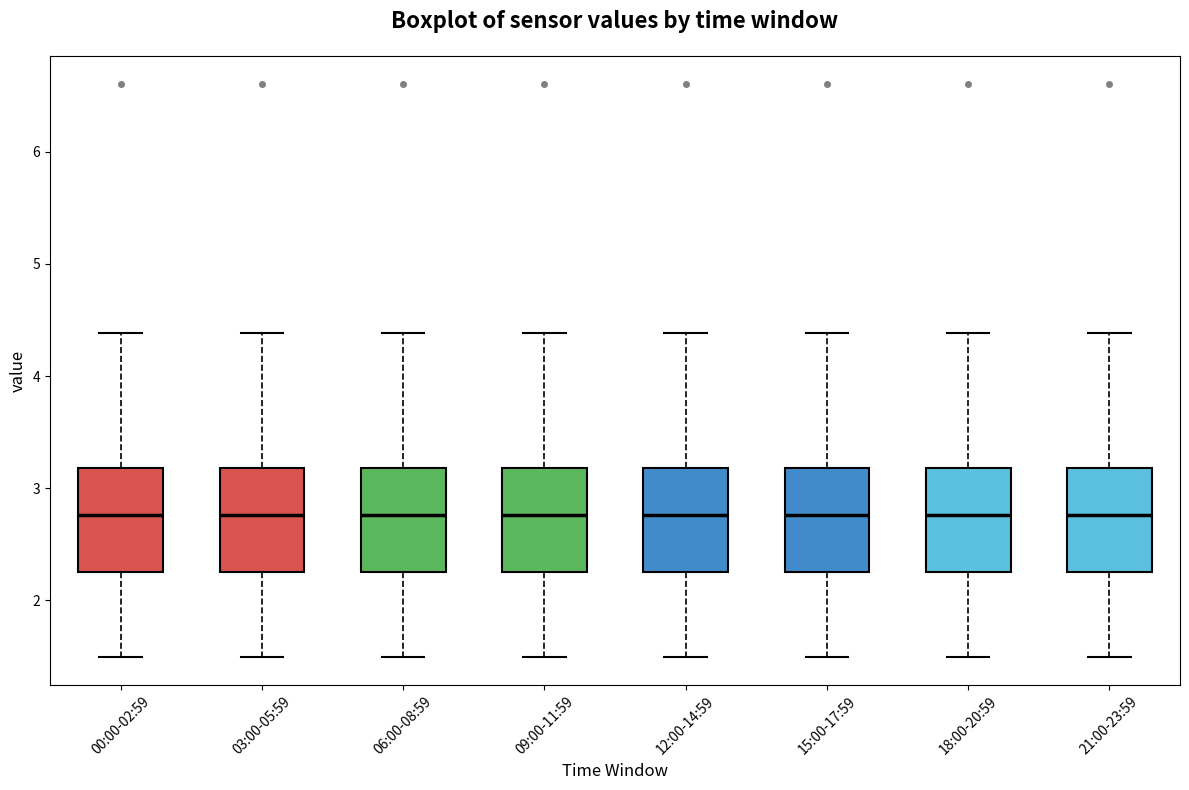

Where is the lower edge of the box for 06:00-08:59 on the y-axis? The values are not printed on the chart, so give them approximately, as read against the axis.

2.3